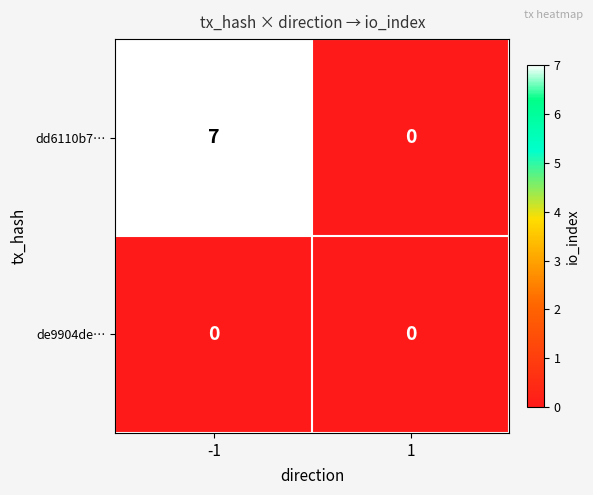

What is the difference between the dd6110b7… values at -1 and 1?

7